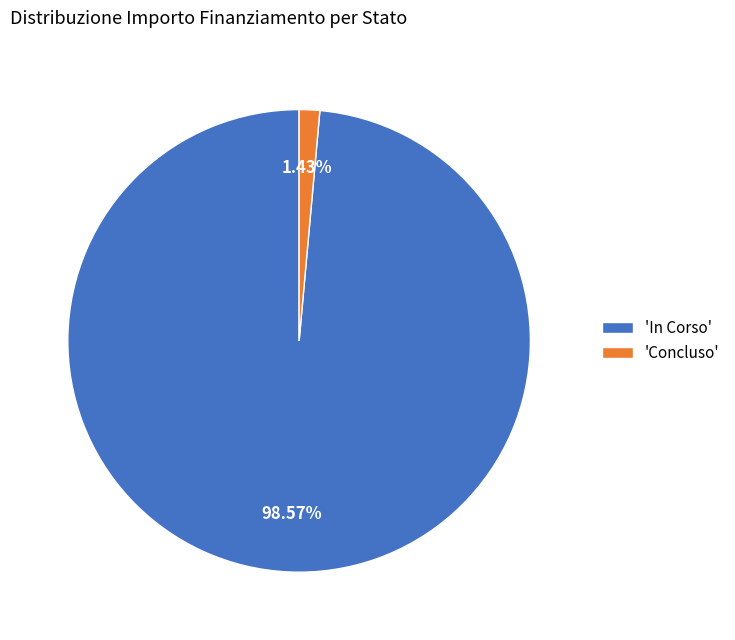

Do 'In Corso' and 'Concluso' together represent more than half of the pie?

Yes